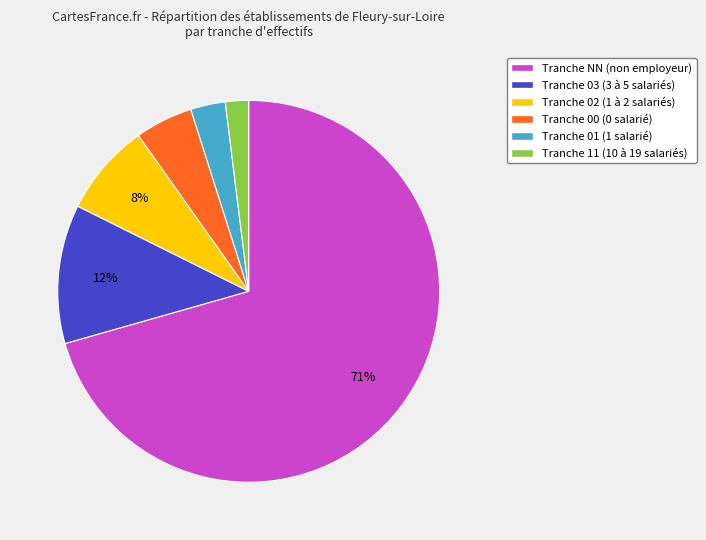

Between Tranche 02 (1 à 2 salariés) and Tranche 03 (3 à 5 salariés), which is larger?

Tranche 03 (3 à 5 salariés)